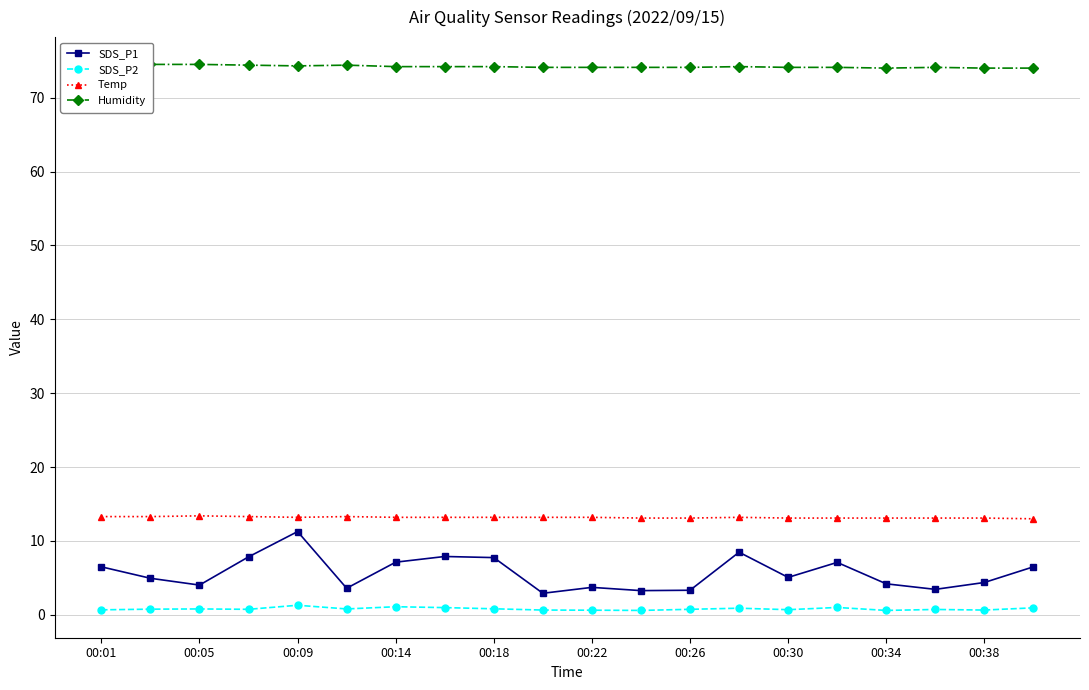

What is the maximum value for SDS_P1?

11.3